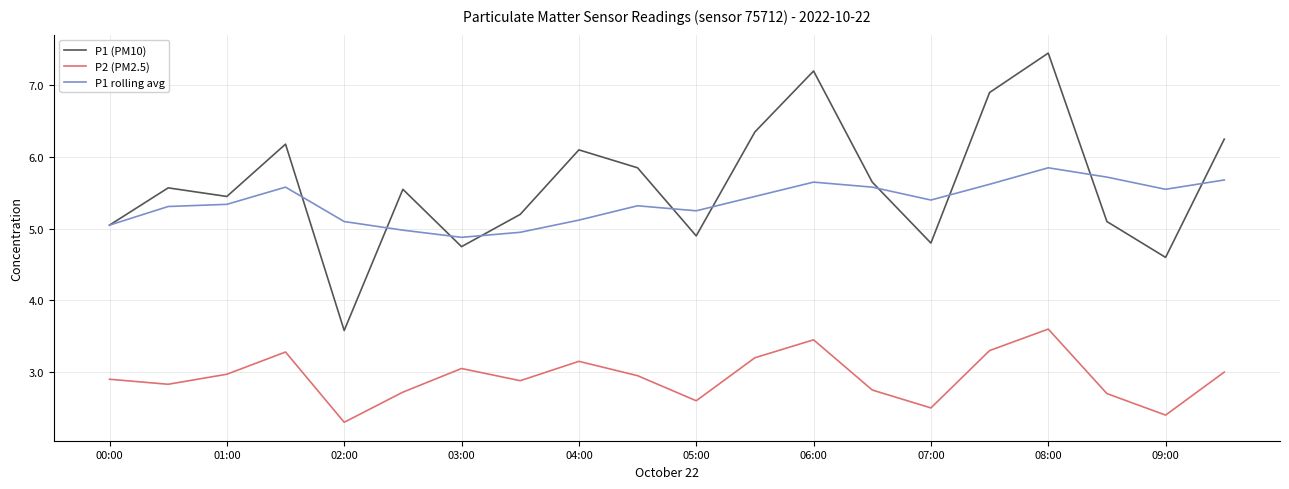

What is the minimum value for P2 (PM2.5)?

2.3